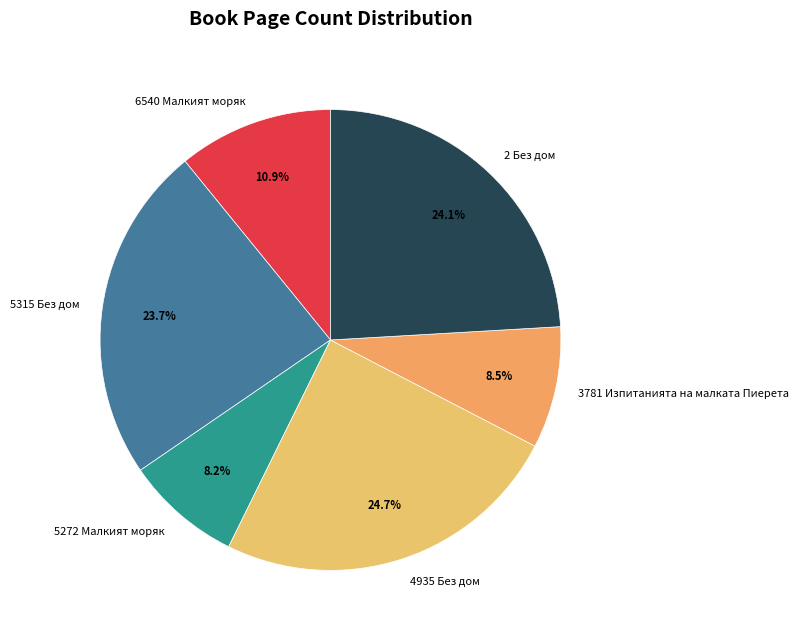

Combined, what portion of the pie is 5315 Без дом and 6540 Малкият моряк?

34.6%